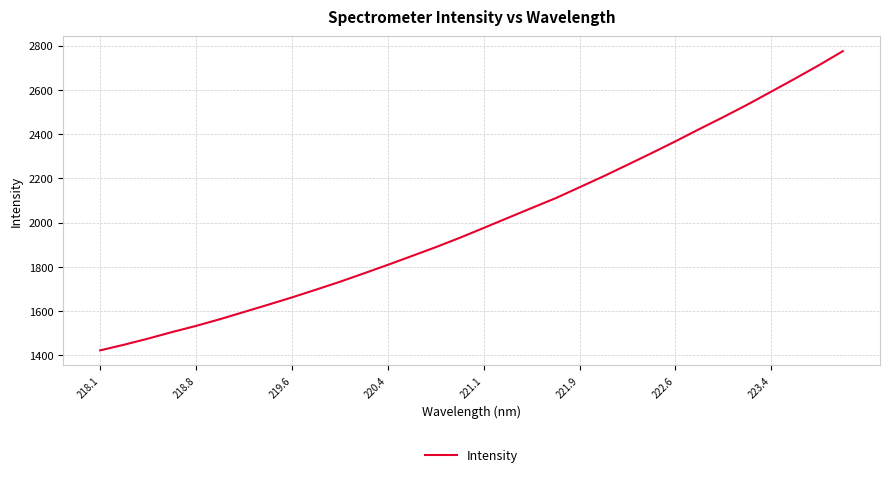

What is the difference between the maximum and minimum values?

1352.9